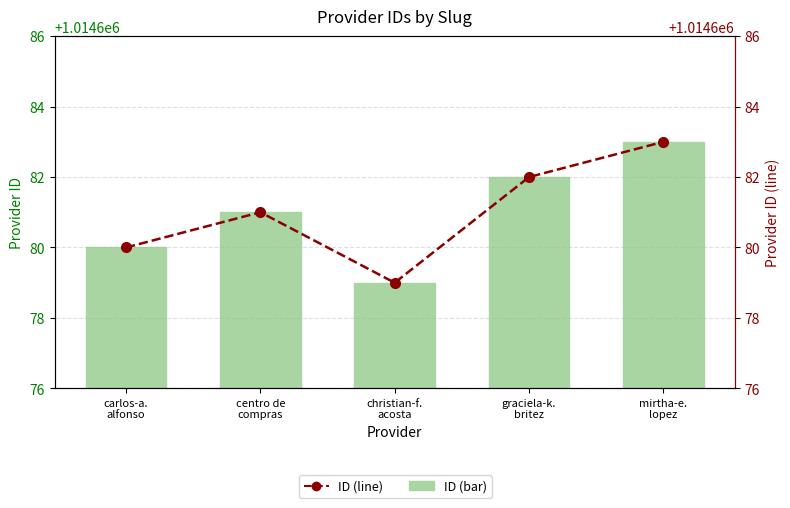

True or false: ID (bar) has a value of 1014682 at graciela-k.
britez.

True